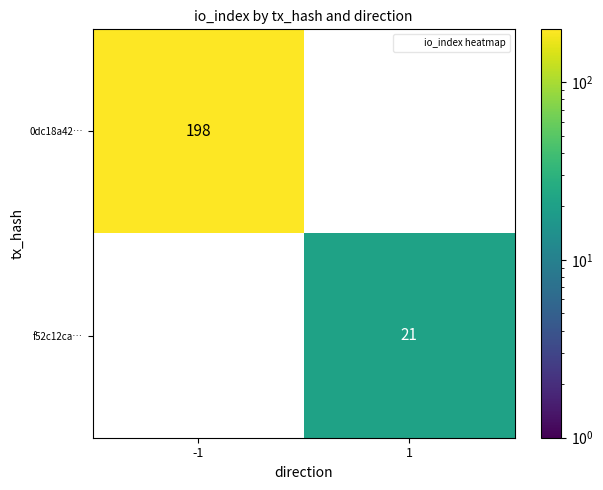

List the labels in order of 0dc18a42… value, largest first.

-1, 1